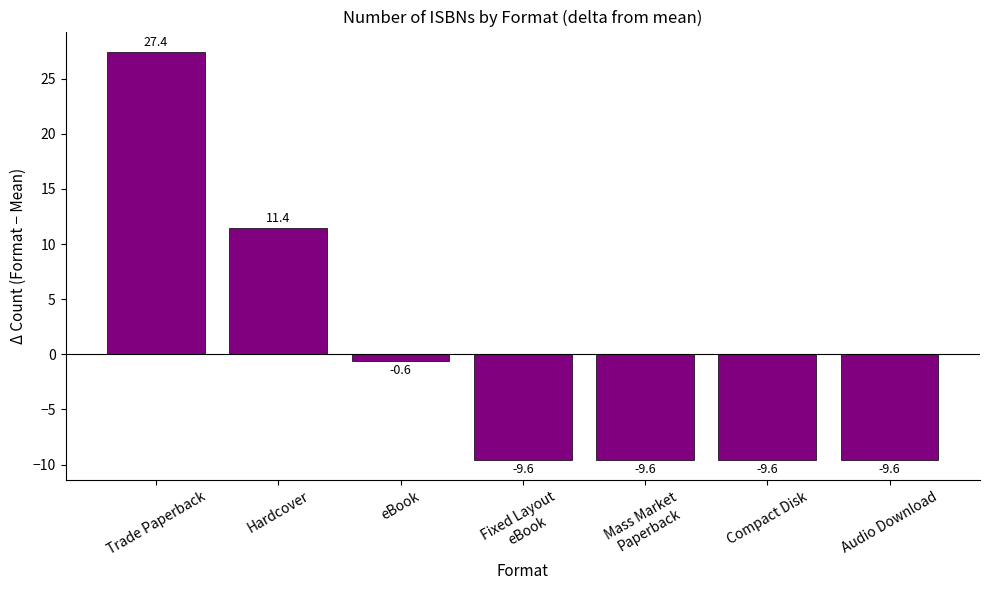

The value at Hardcover is 11.4. True or false?

True